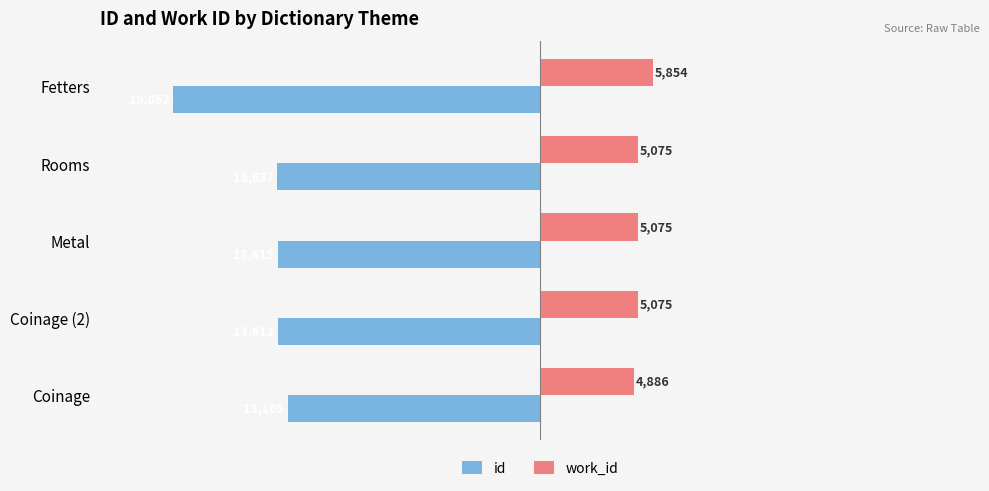

Rank the series by their maximum value, from lowest to highest.

id, work_id